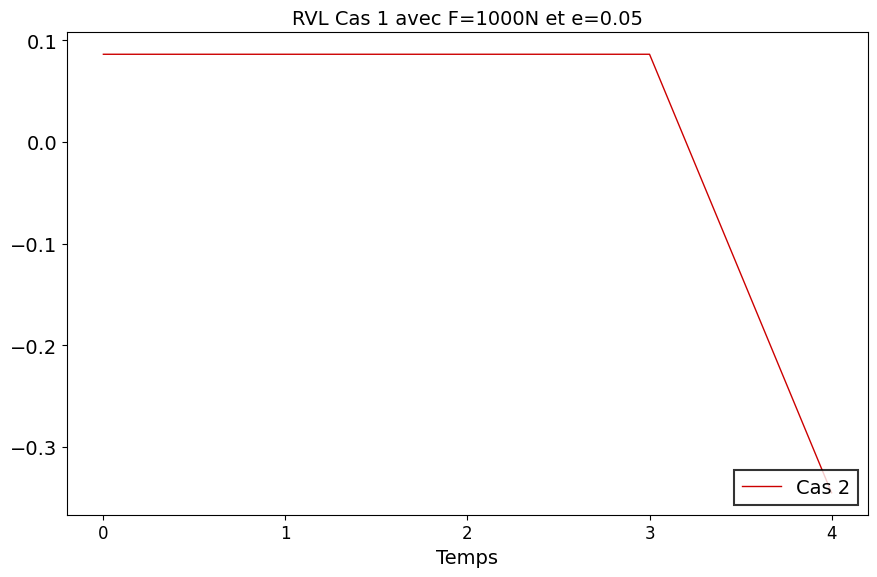

The value at 4 is -0.2. True or false?

False